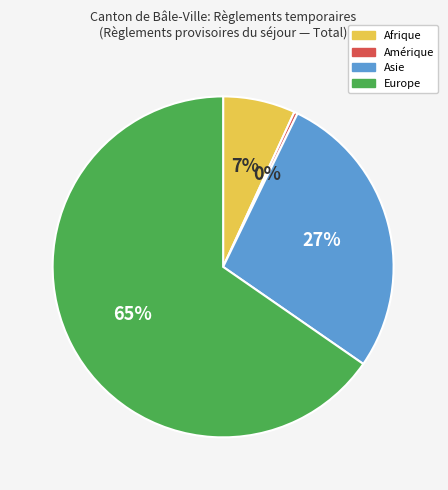

The Afrique slice represents 1% of the pie. True or false?

False